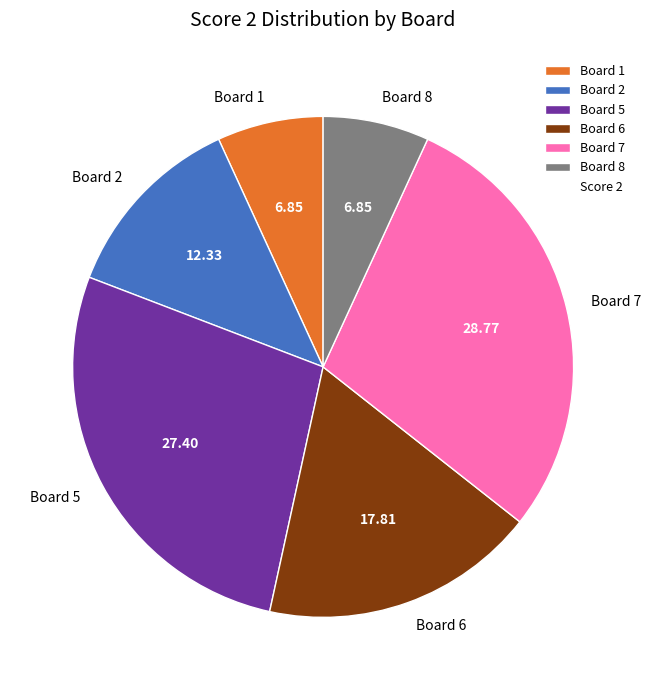

Does Board 5 account for over 50% of the chart?

No